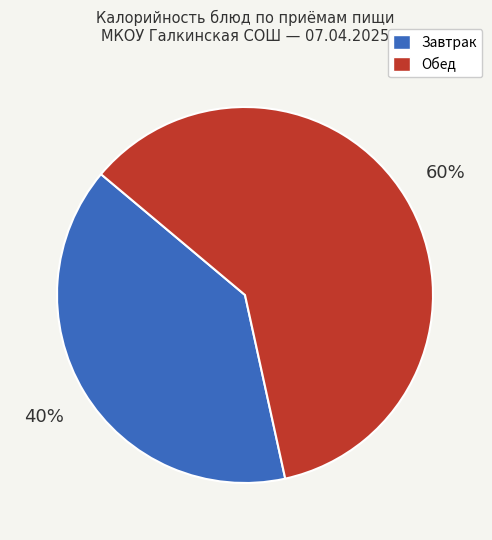

To the nearest percent, what is the average slice percentage?

50%